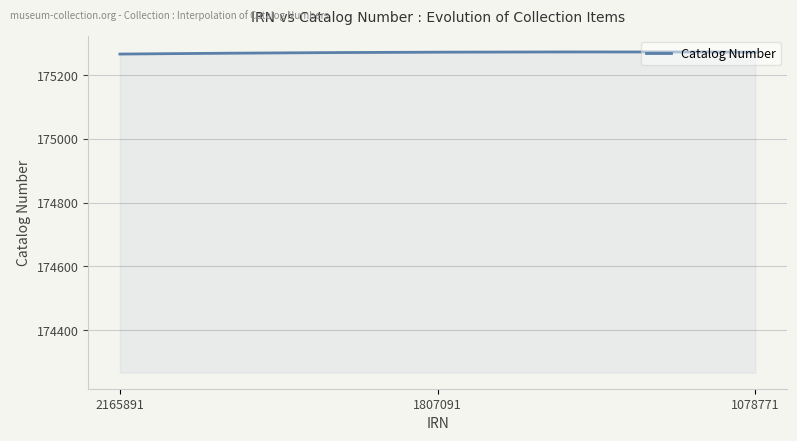

What is the greatest value displayed?

175272.9